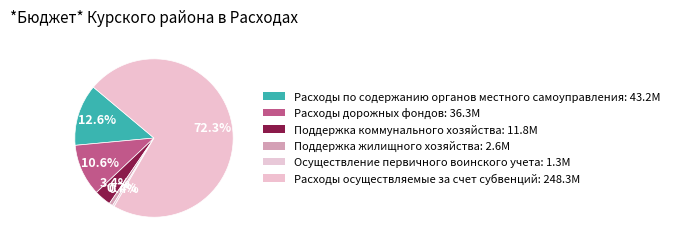

How many slices are in this pie chart?

6